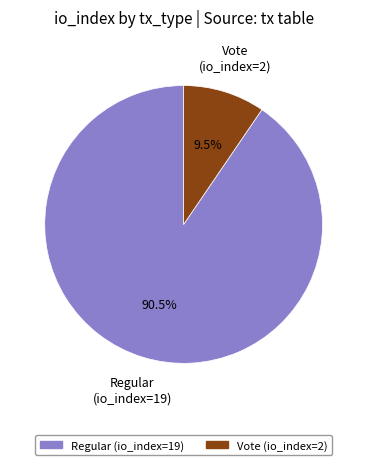

Does Vote (io_index=2) account for over 50% of the chart?

No